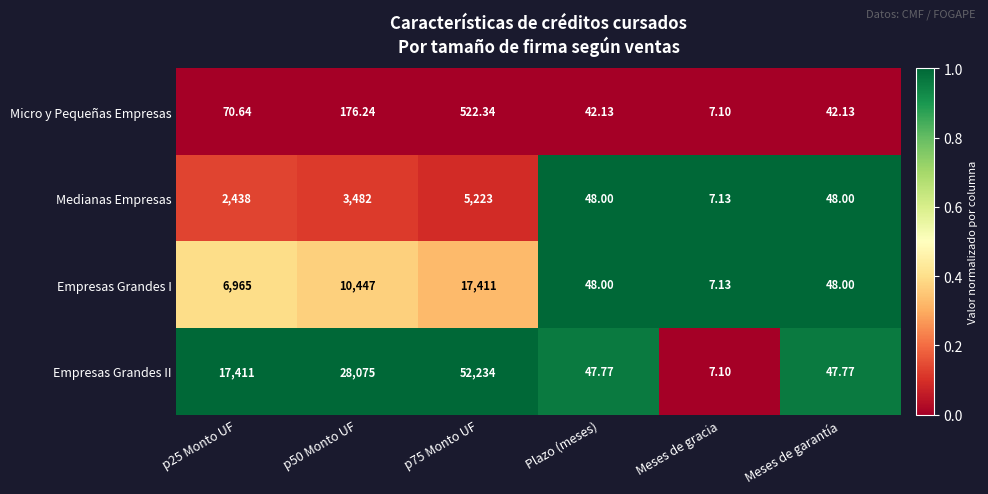

Is the value of Empresas Grandes II at p25 Monto UF greater than the value of Medianas Empresas at p75 Monto UF?

Yes